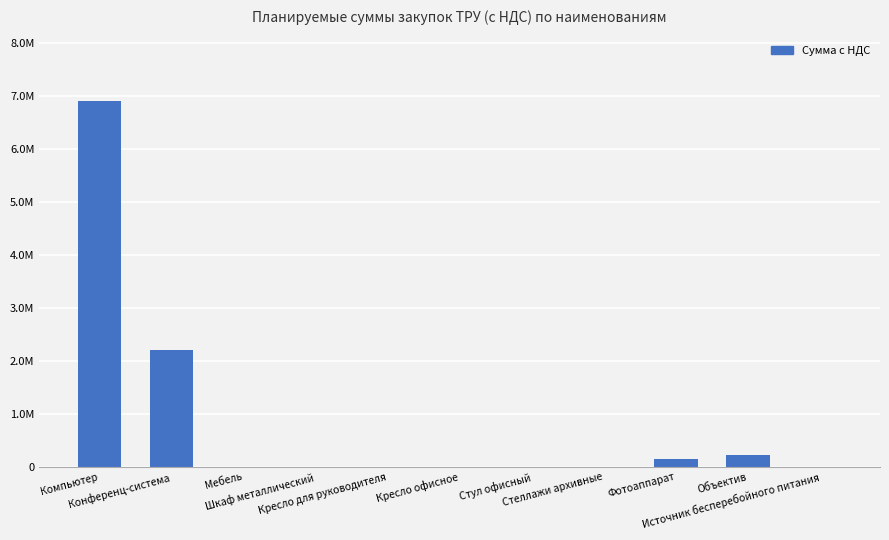

Rank the categories by value from lowest to highest.

Мебель, Шкаф металлический, Кресло для руководителя, Кресло офисное, Стул офисный, Стеллажи архивные, Источник бесперебойного питания, Фотоаппарат, Объектив, Конференц-система, Компьютер